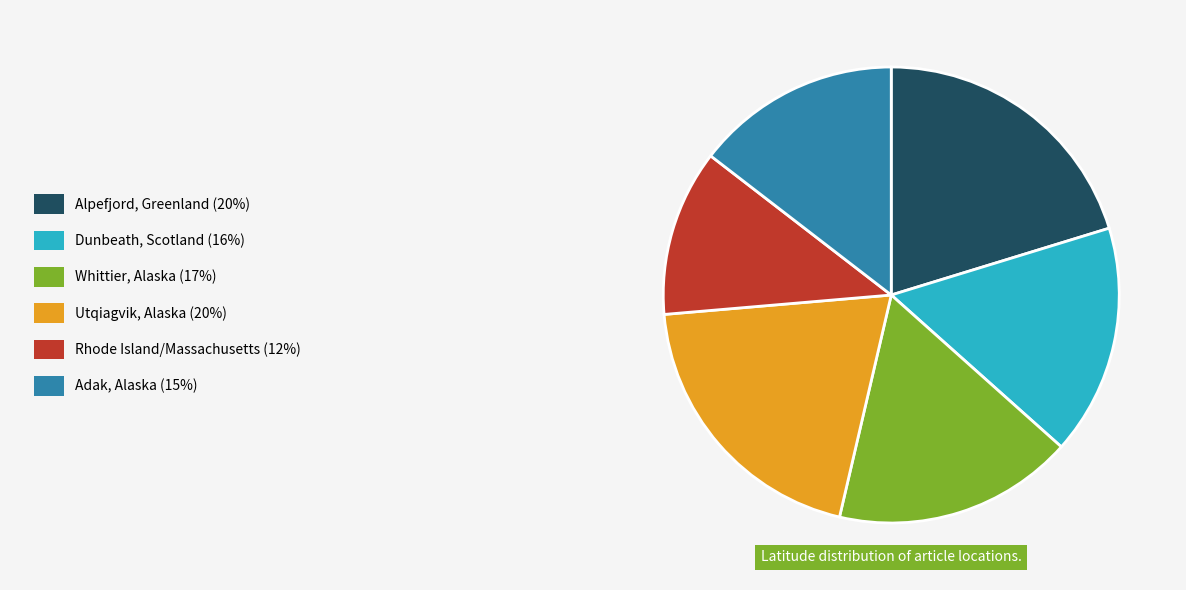

Does any single category account for the majority?

No